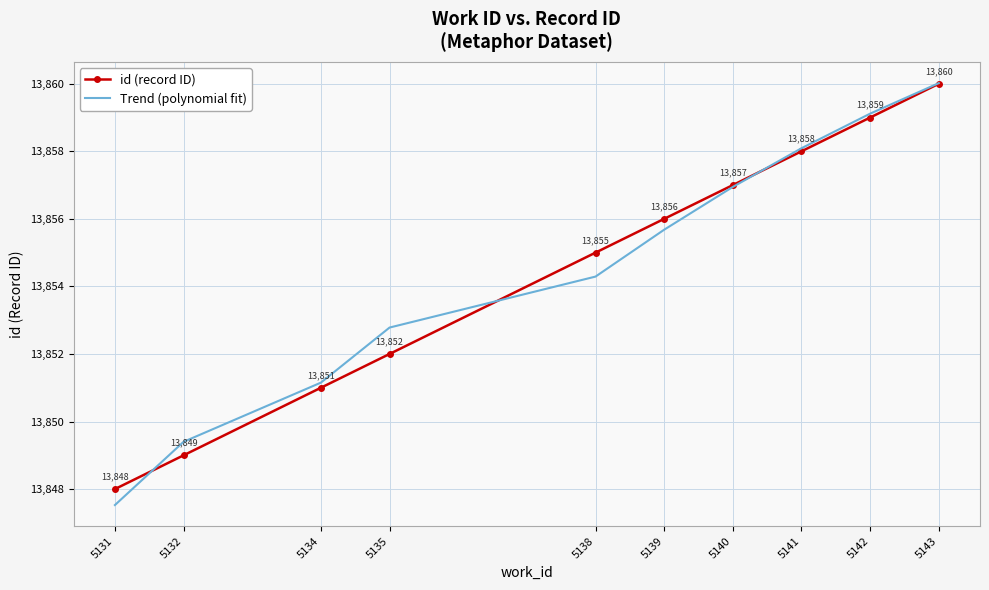

What is the sum of all id (record ID) values?

138545.0